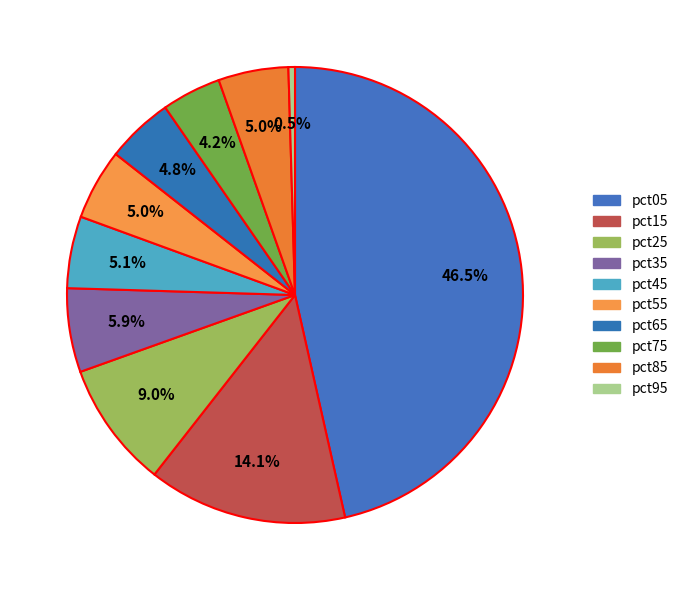

Which category has the biggest portion of the pie?

pct05